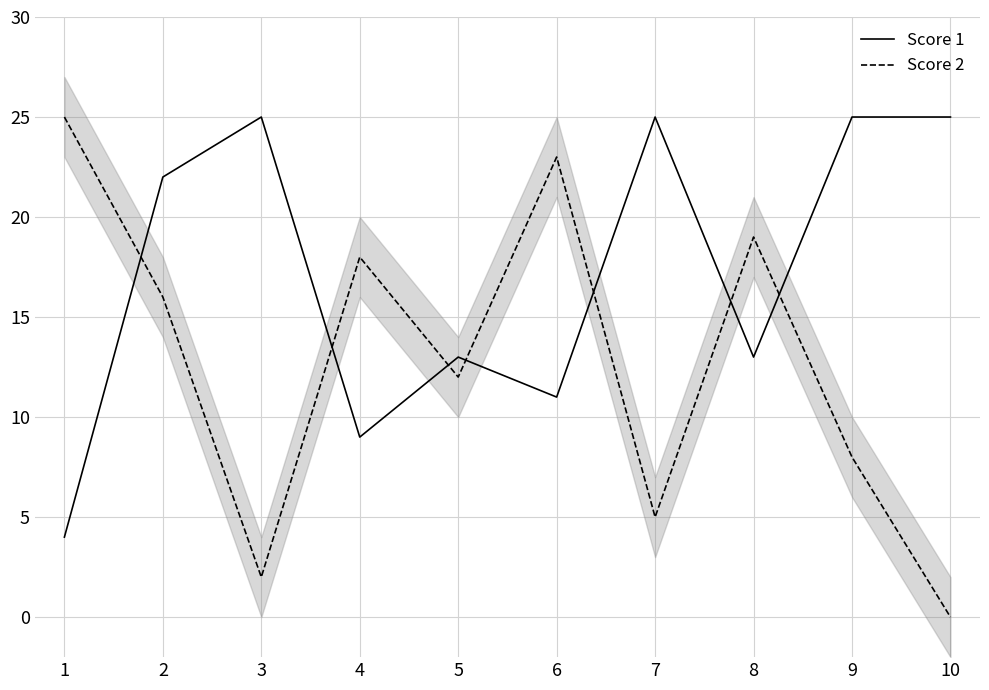

What is the difference between the maximum and minimum values in the Score 1 series?

21